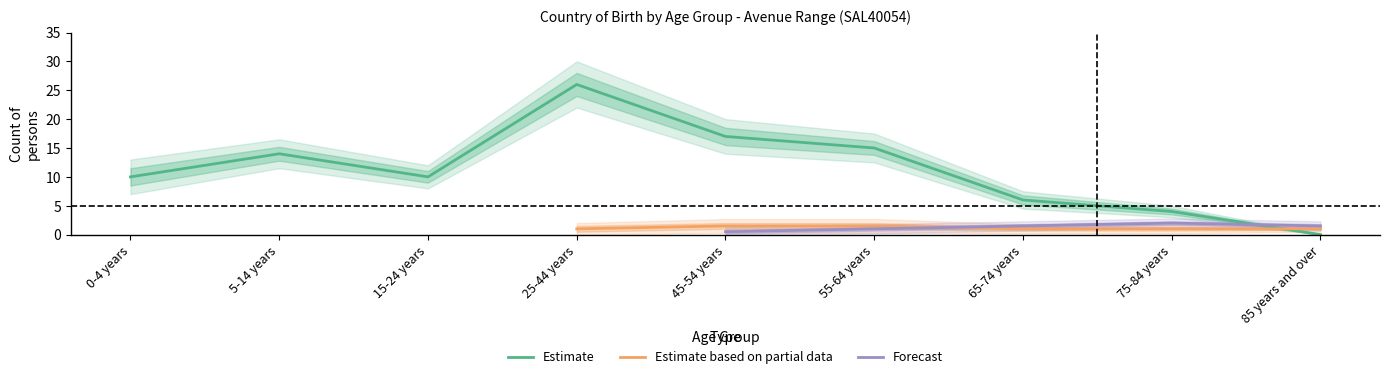

True or false: Estimate has a value of 4 at 75-84 years.

True